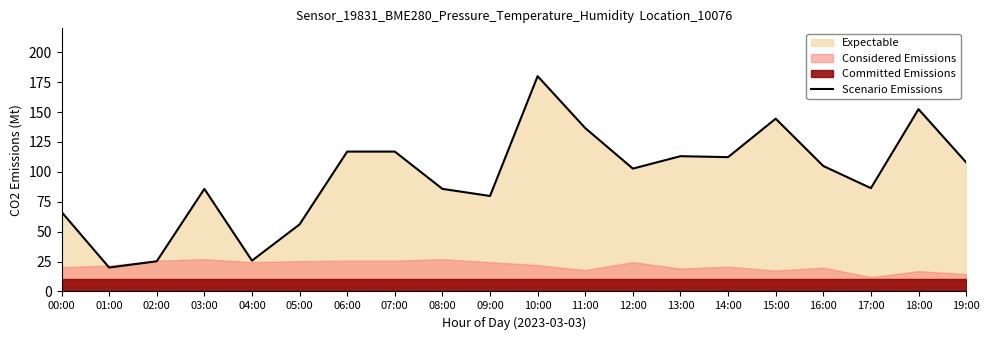

Where is the first local minimum?

01:00